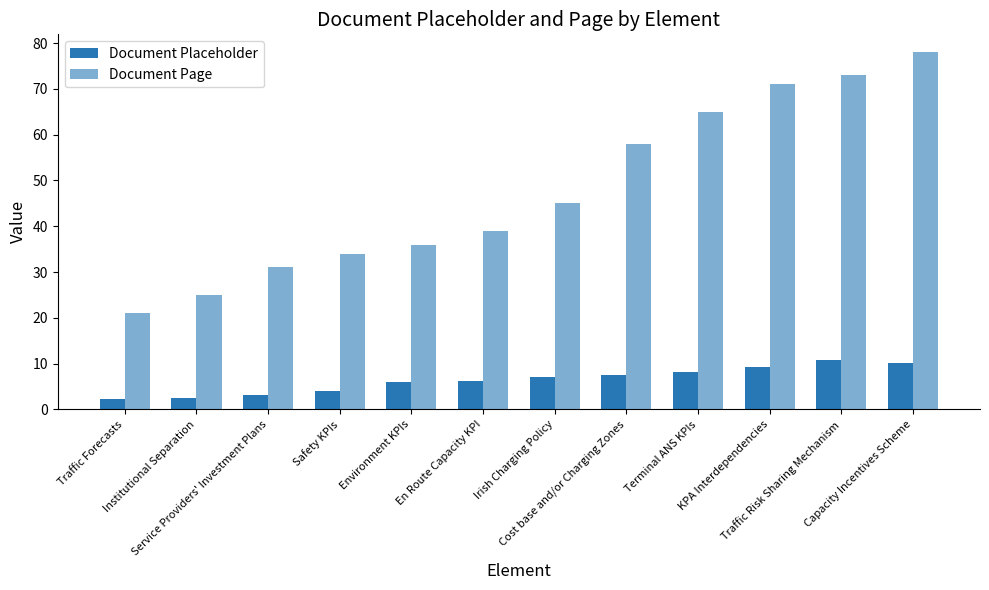

How many series are shown in this chart?

2